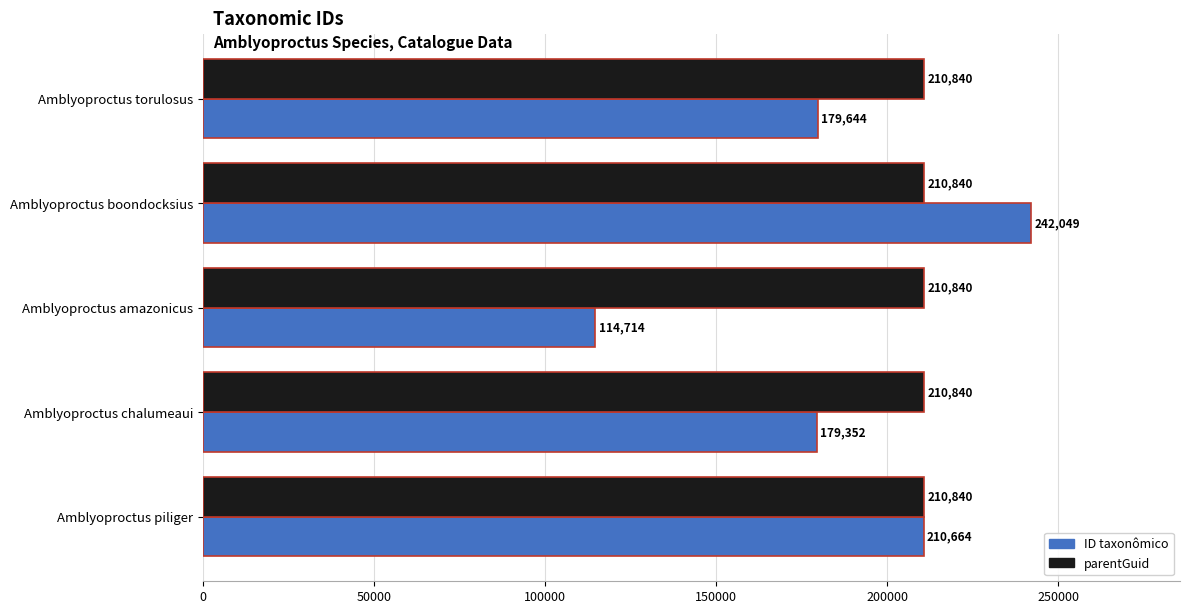

What is the approximate value of parentGuid at Amblyoproctus amazonicus?

210840